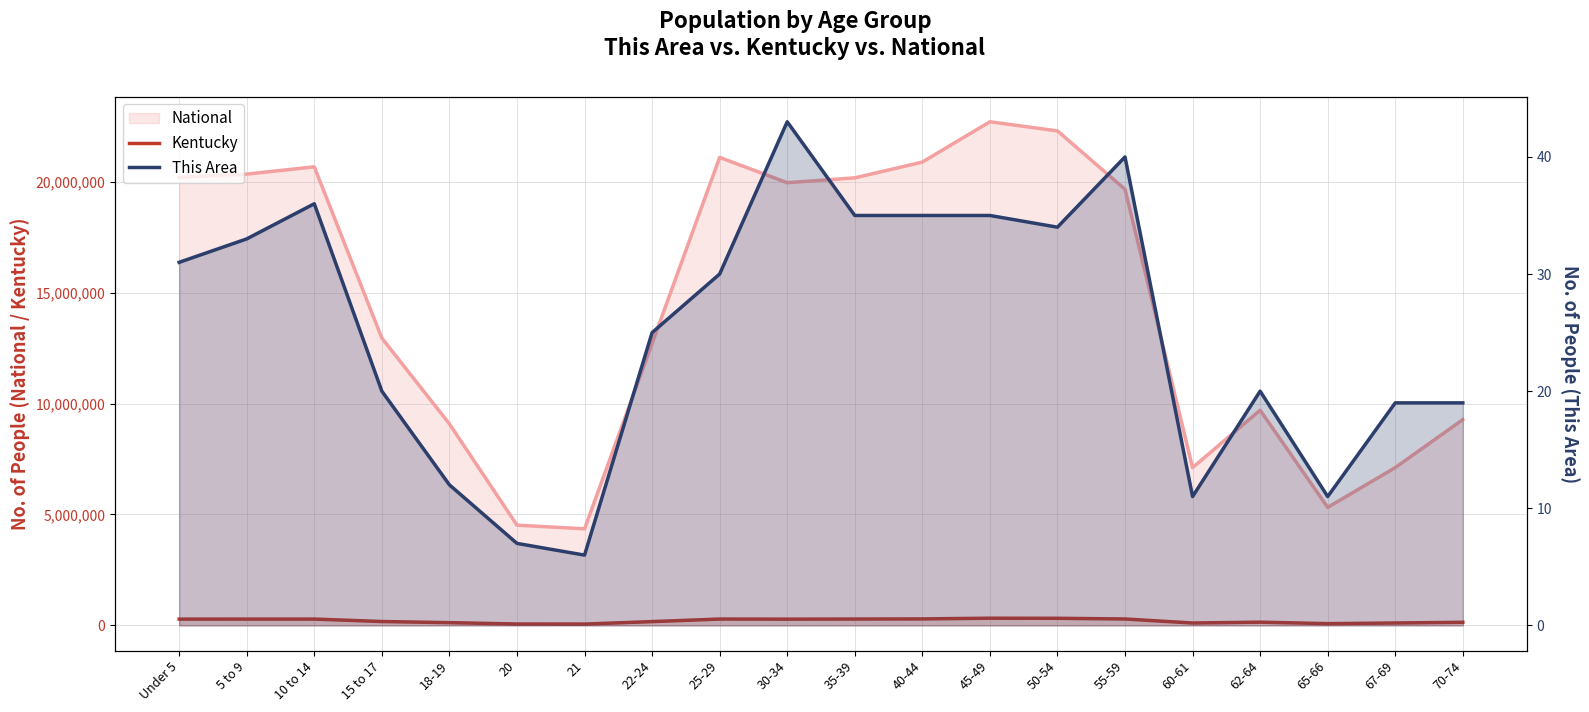

What is the difference between the maximum and minimum values in the This Area series?

37